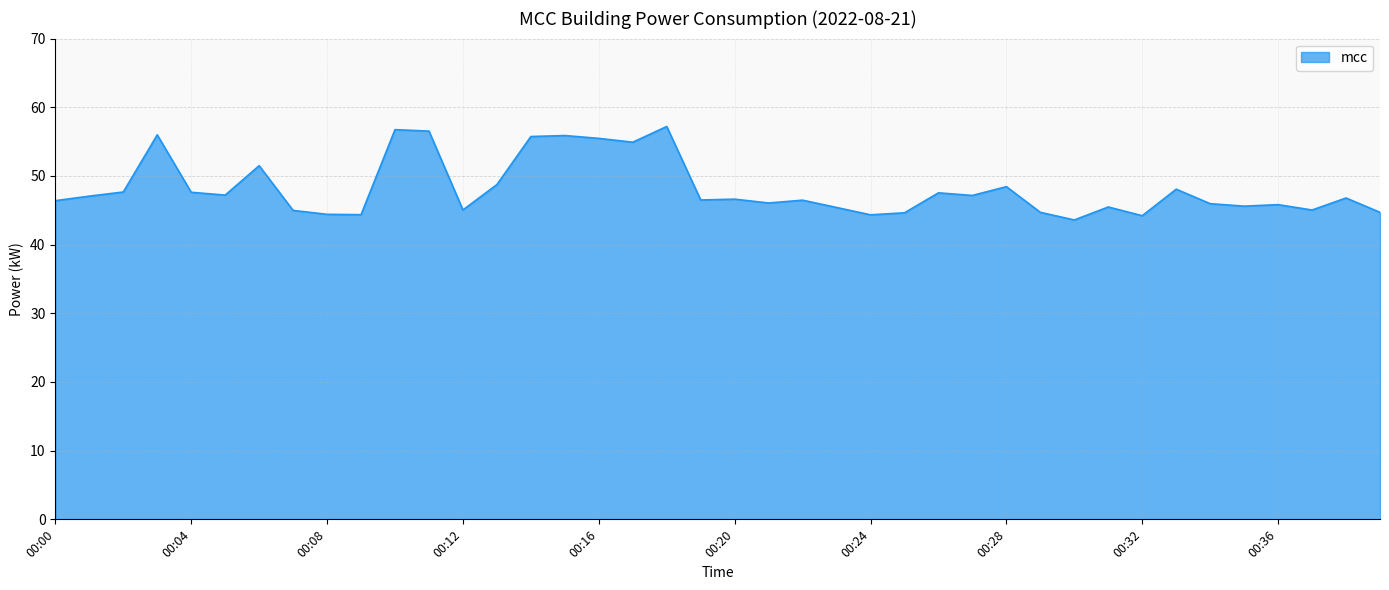

What is the sum of all values?

1926.6